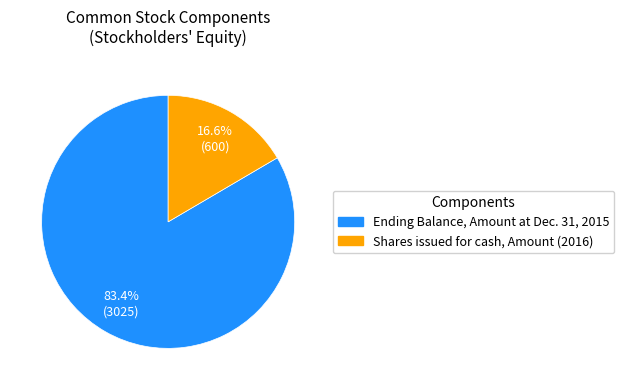

Is it true that Ending Balance, Amount at Dec. 31, 2015 is 91% of the pie?

False